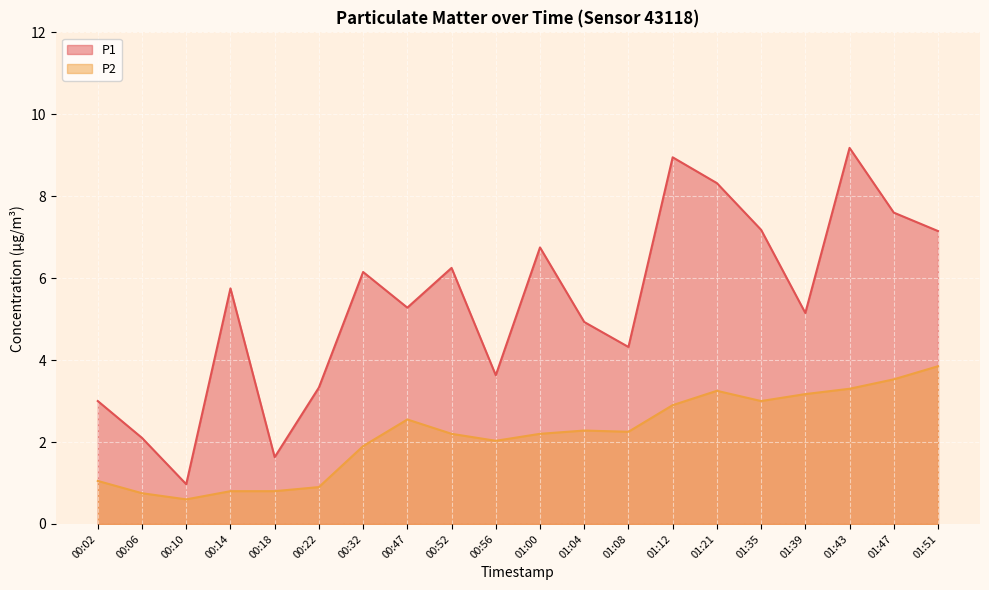

Reading left to right, extract all data points from this chart.

P1: 3.0	2.1	1.0	5.8	1.6	3.3	6.2	5.3	6.2	3.6	6.8	4.9	4.3	8.9	8.3	7.2	5.2	9.2	7.6	7.2
P2: 1.1	0.8	0.6	0.8	0.8	0.9	1.9	2.5	2.2	2.0	2.2	2.3	2.2	2.9	3.2	3.0	3.2	3.3	3.5	3.9